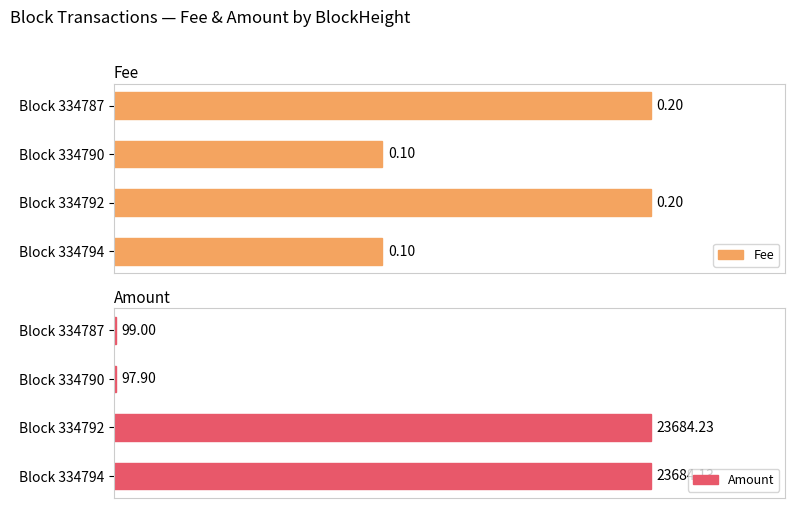

List the series in order of their overall mean, lowest first.

Fee, Amount